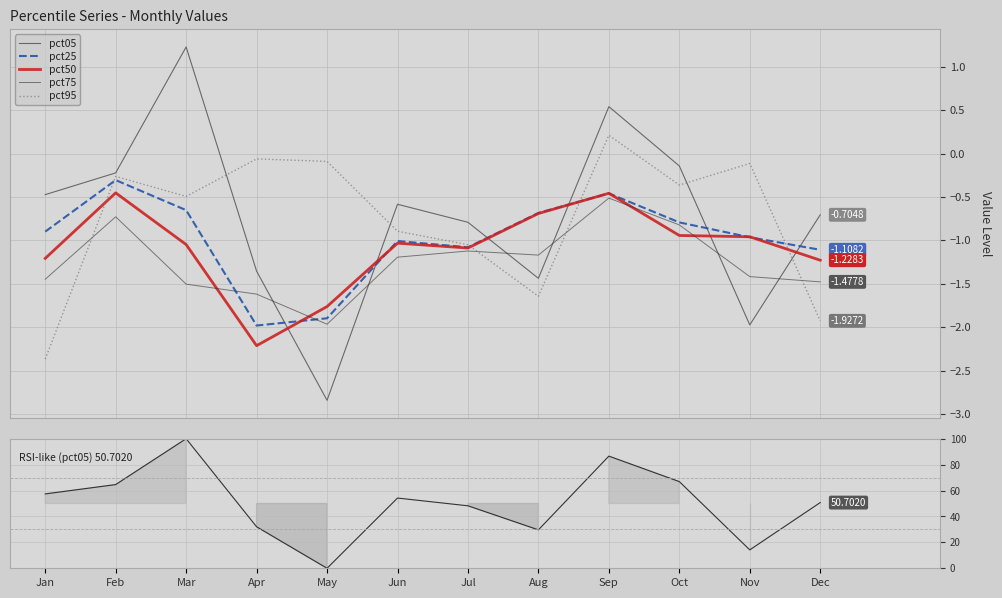

After their last crossing, which series has the higher values: pct05 or pct25?

pct05